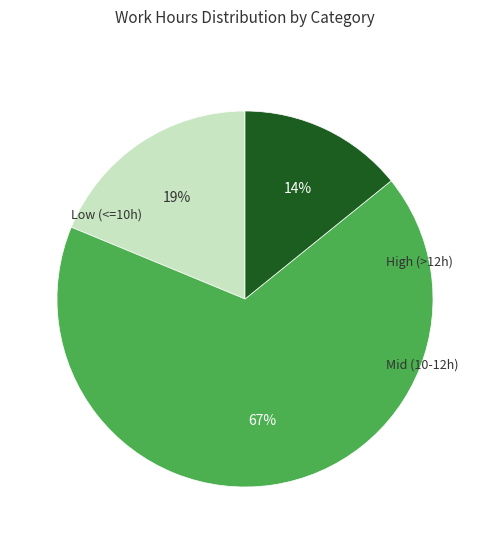

To the nearest percent, what is the difference between the largest and smallest slice percentages?

53%